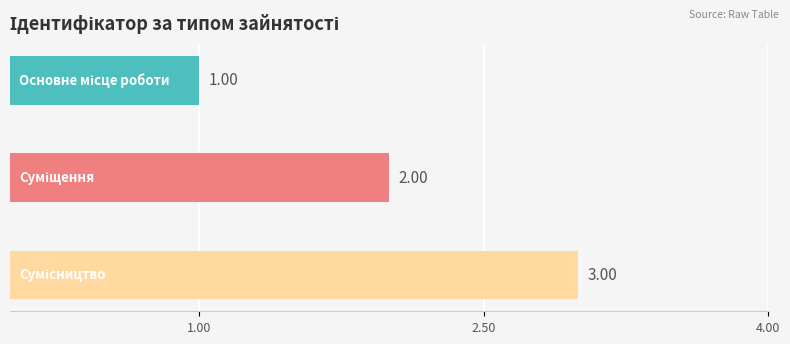

What is the sum of all values?

6